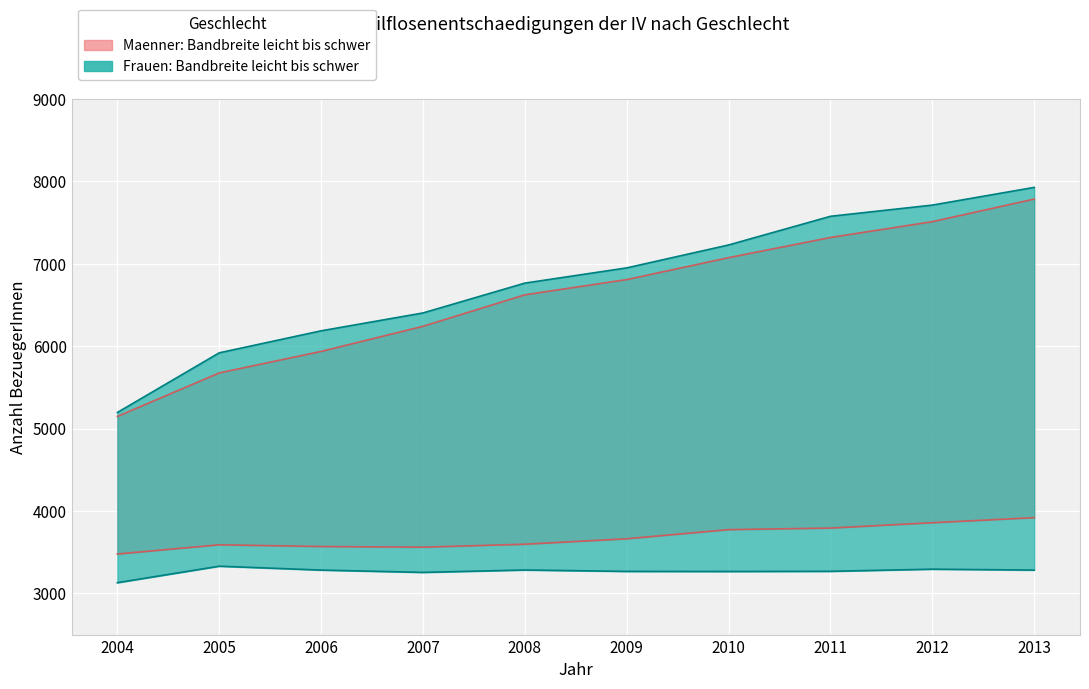

Is the value of Frauen leicht at 2008 greater than the value of Maenner schwer at 2010?

Yes